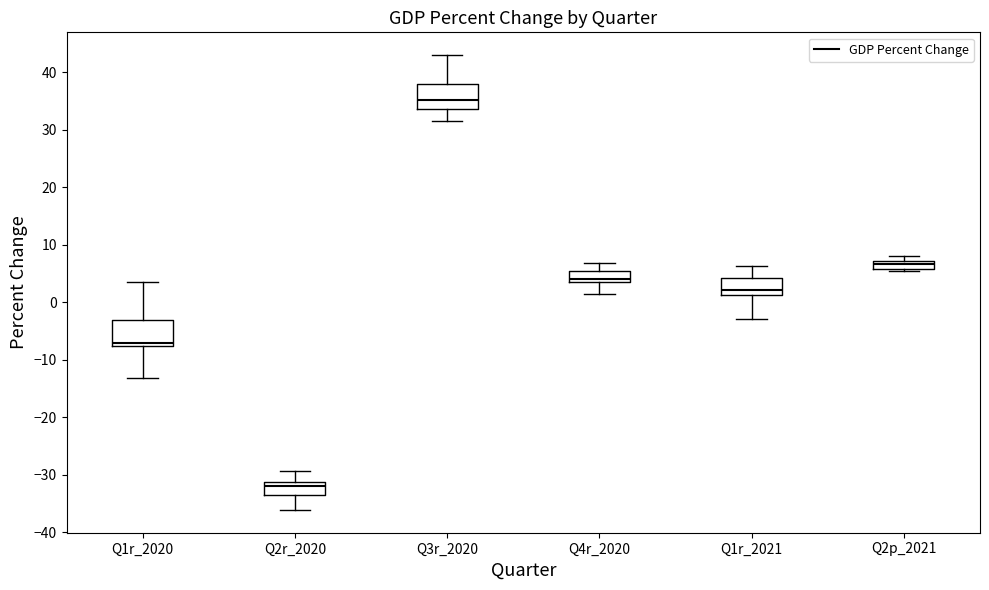

Which box's median line is the lowest?

Q2r_2020